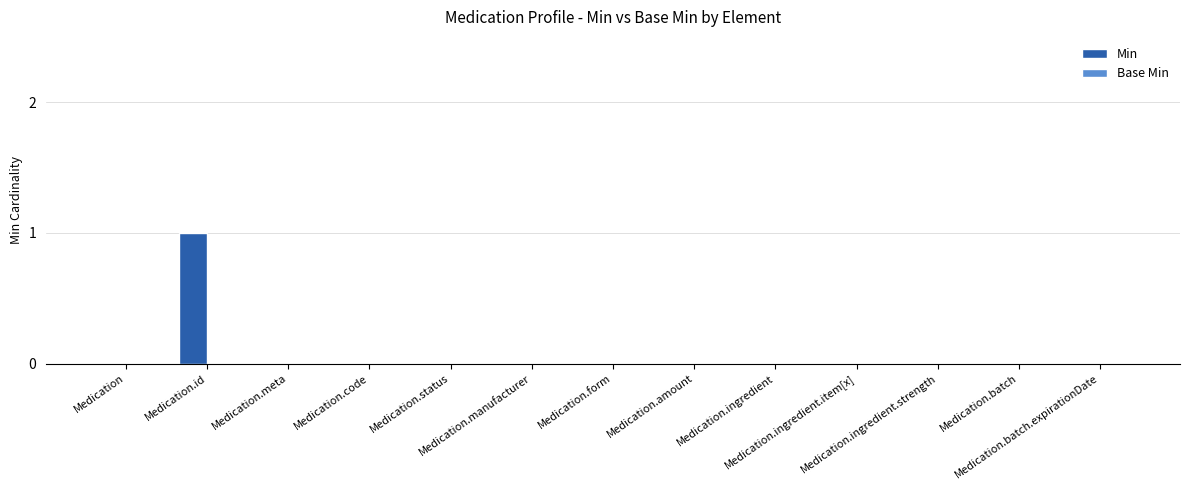

Are the bars horizontal?

No